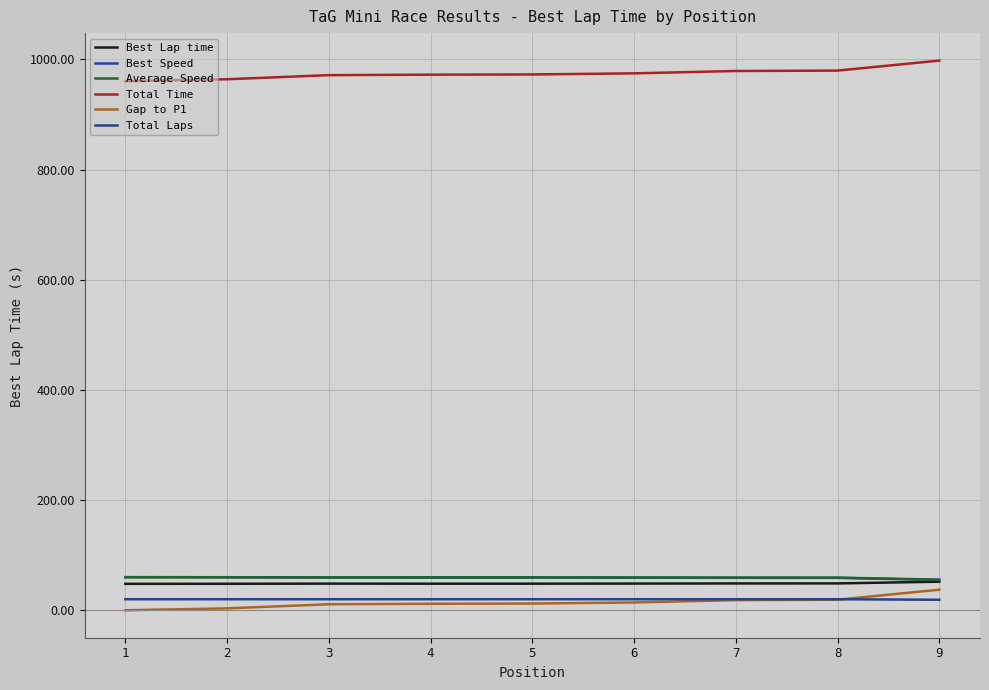

What is the highest value of the Average Speed series?

60.0